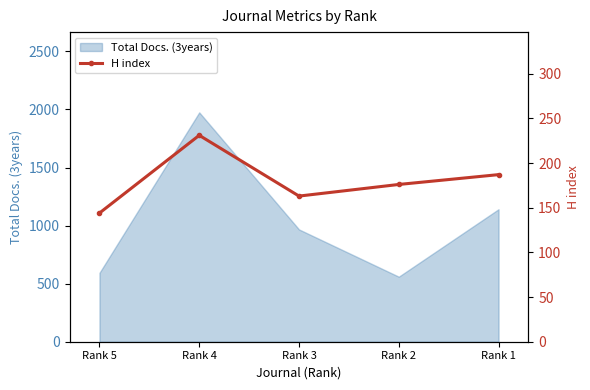

What is the minimum value for Total Docs. (3years)?

560